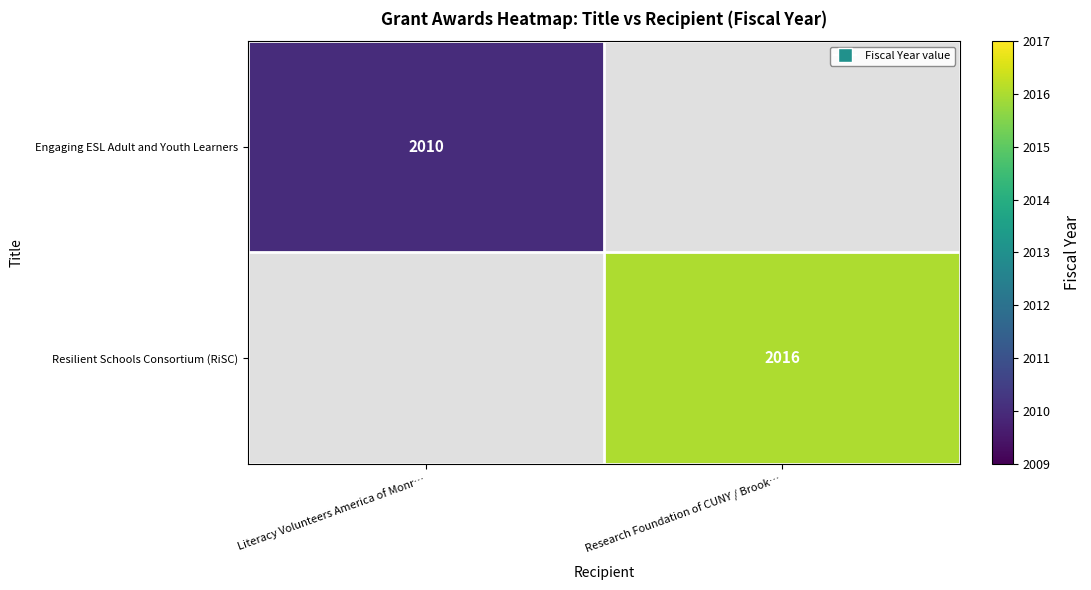

Is the value of Resilient Schools Consortium (RiSC) at Research Foundation of CUNY / Brook… greater than the value of Engaging ESL Adult and Youth Learners at Literacy Volunteers America of Monr…?

Yes